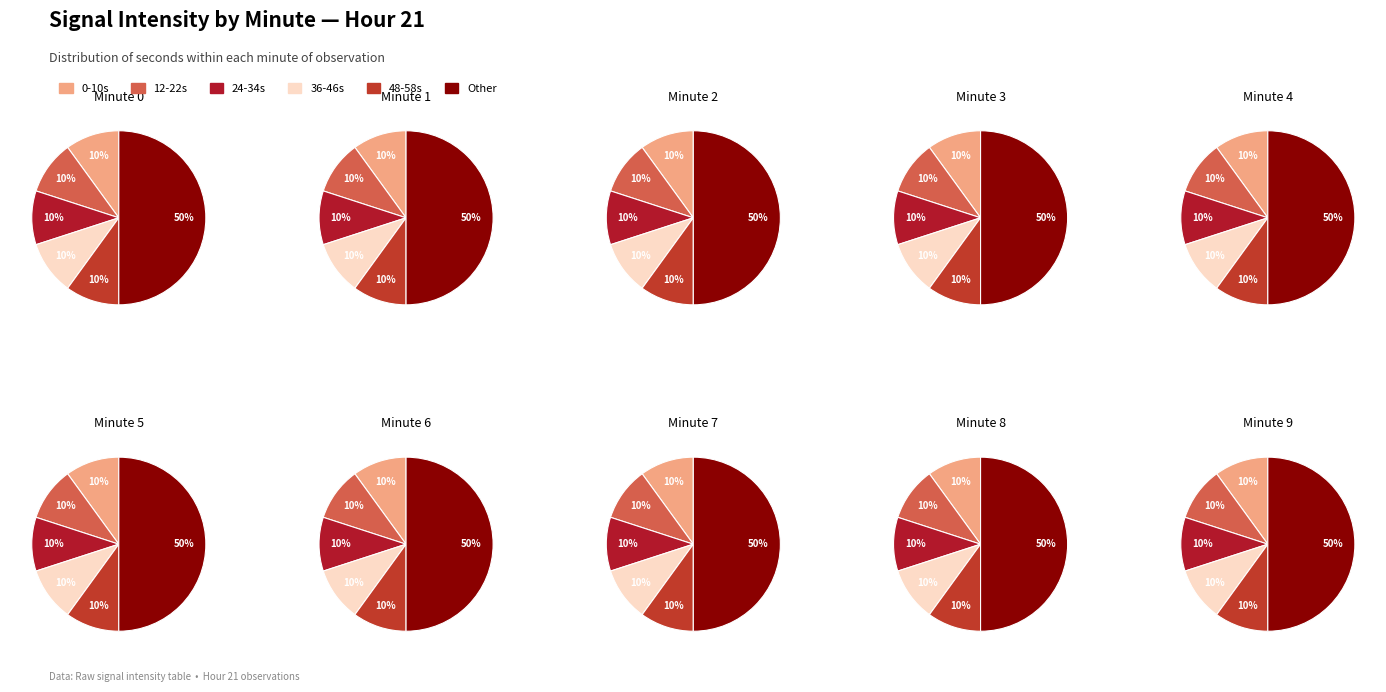

Which has a higher value, 7 or 4?

7